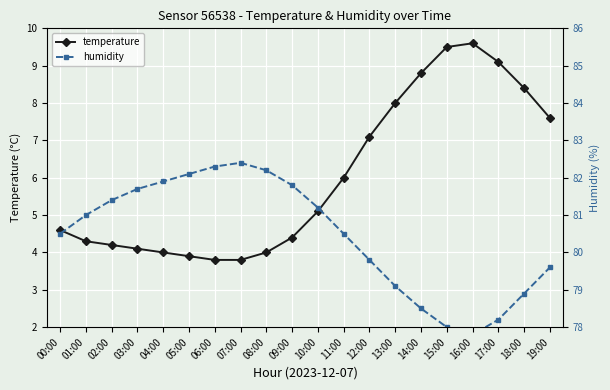

How many categories are shown in the chart?

20